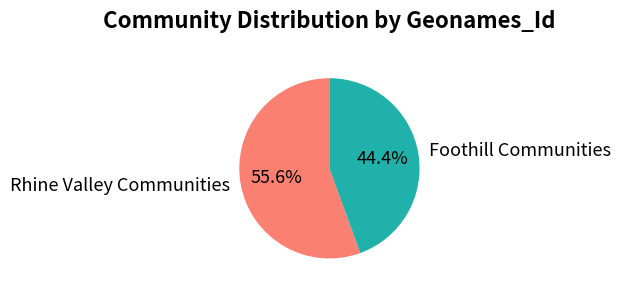

Between Rhine Valley Communities and Foothill Communities, which is larger?

Rhine Valley Communities